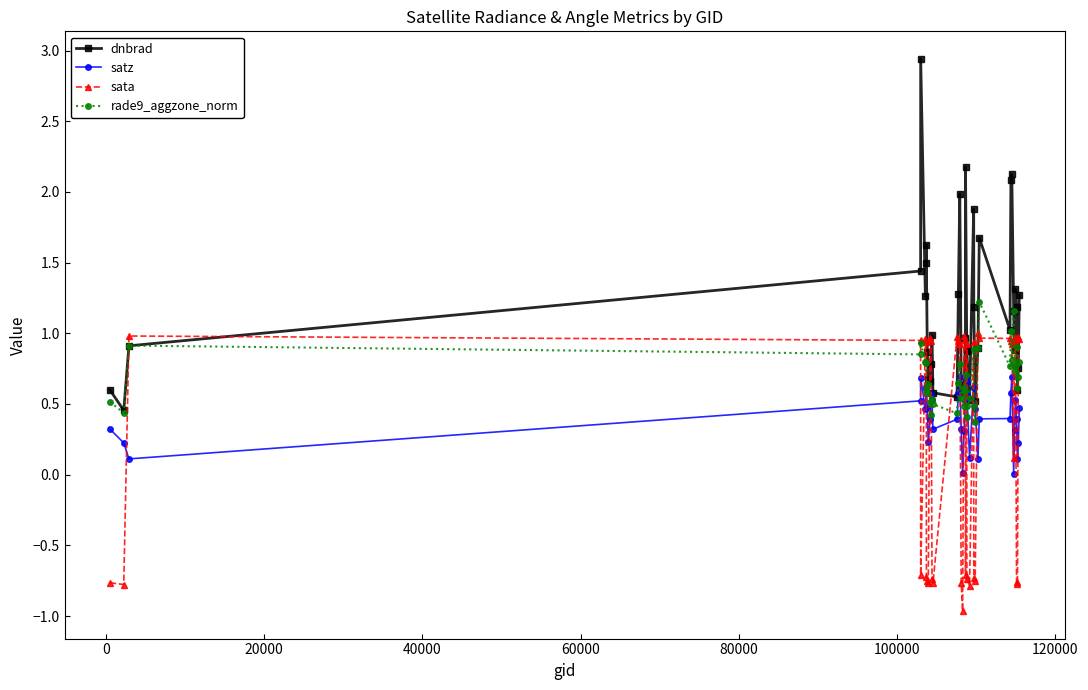

True or false: dnbrad has more than 0 points higher than both neighbors.

True